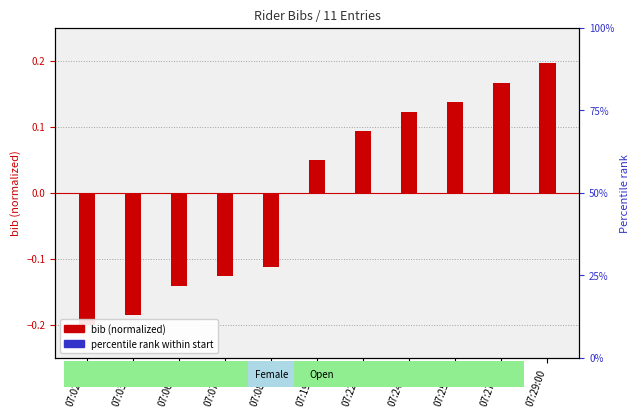

Which series has the widest spread of values?

bib (normalized)